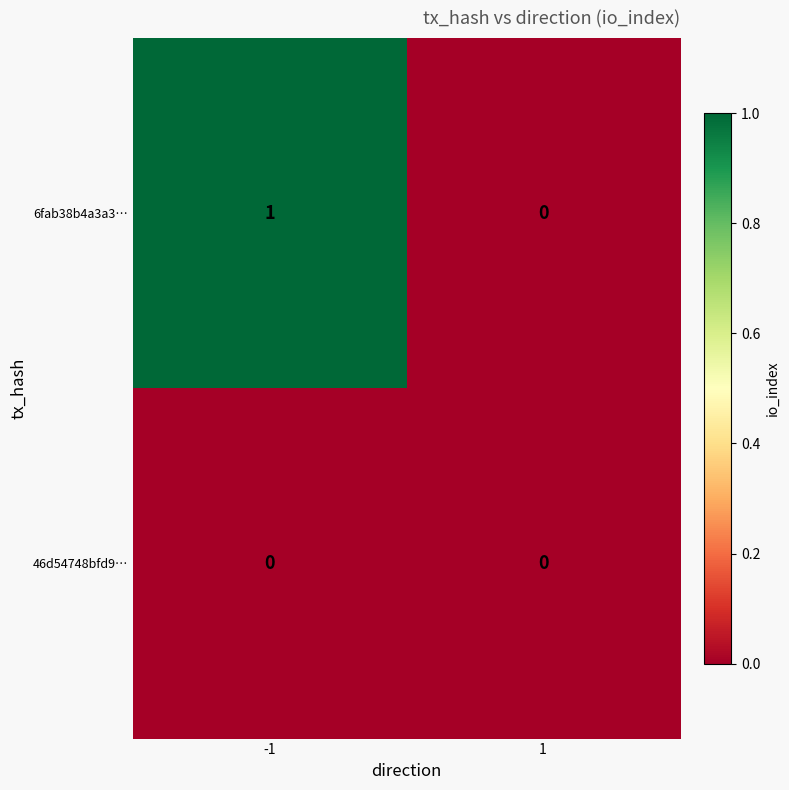

Rank the categories by 6fab38b4a3a3… value from lowest to highest.

1, -1